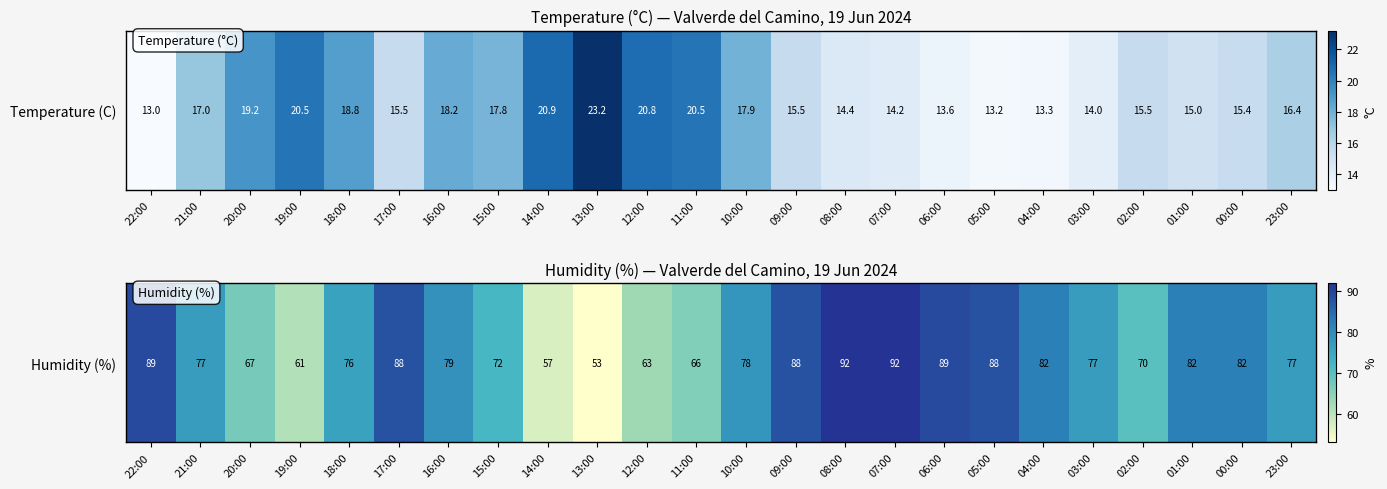

What is the average value?

77